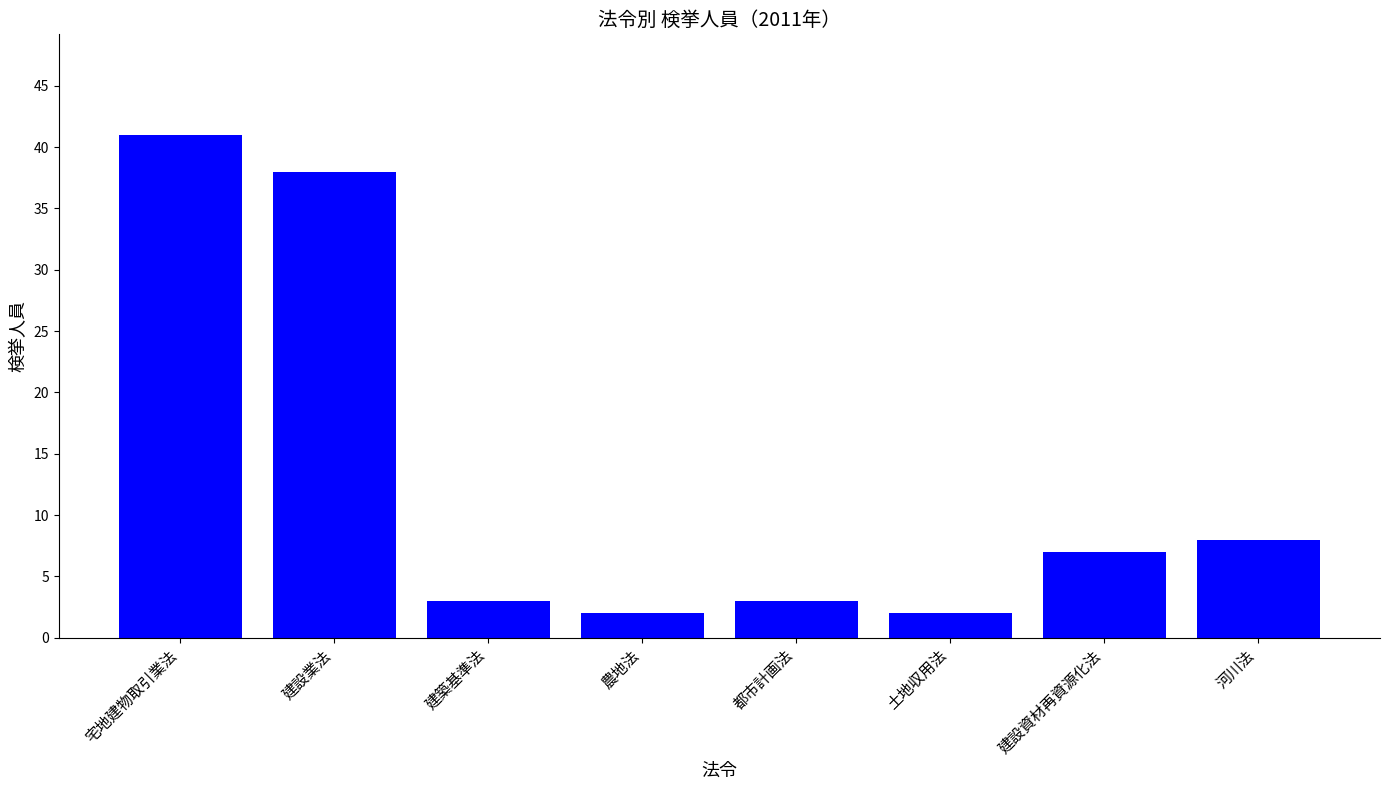

The value at 宅地建物取引業法 is 11. True or false?

False